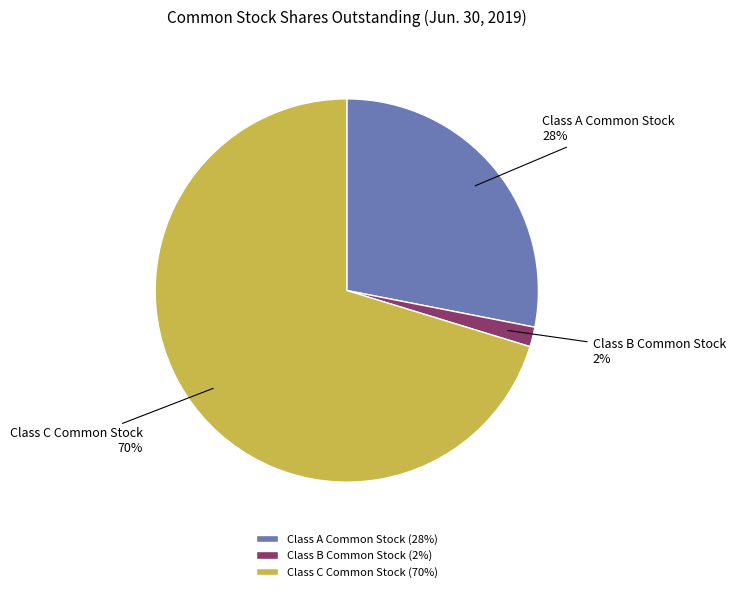

What percentage is the Class A Common Stock slice, to the nearest percent?

28%